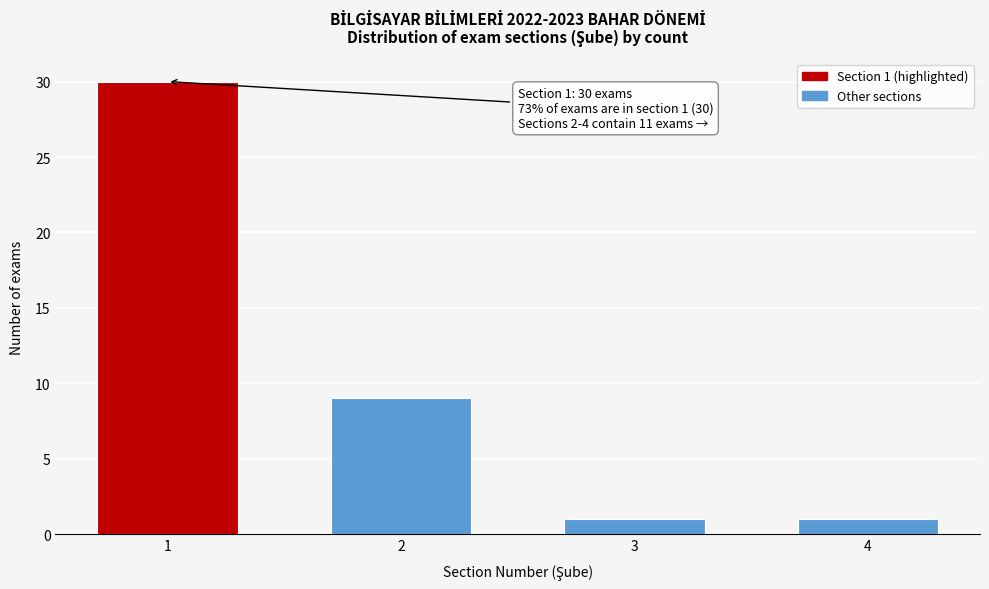

Reading left to right, extract all data points from this chart.

30	9	1	1